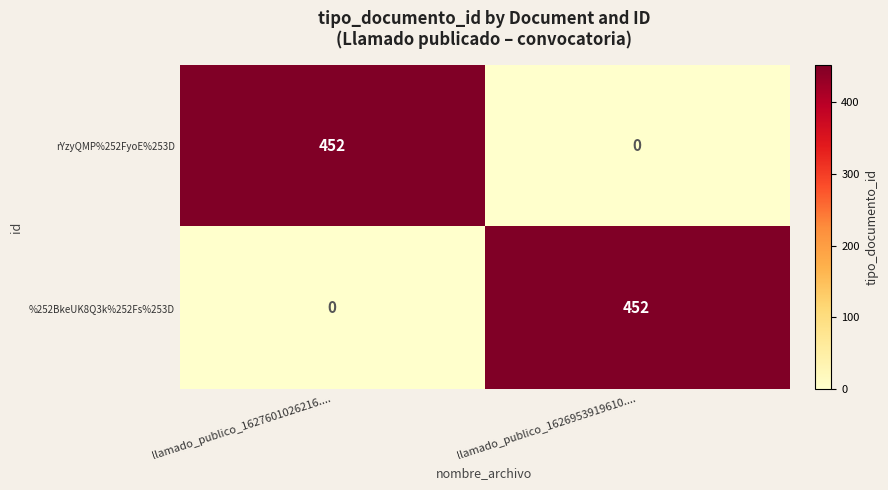

At which label is %252BkeUK8Q3k%252Fs%253D closest to 226?

llamado_publico_1627601026216....